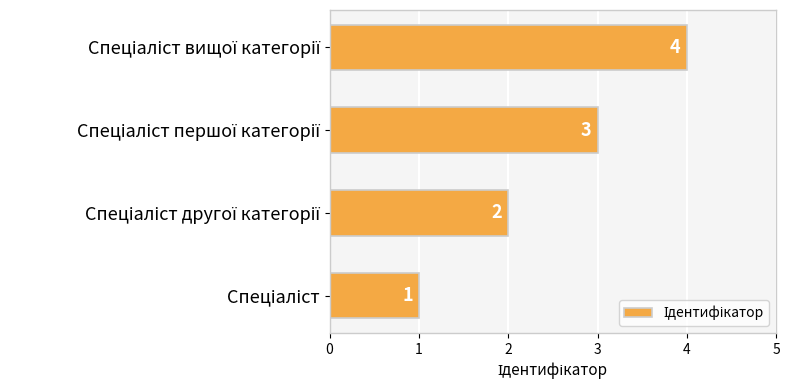

What is the difference between the maximum and minimum values?

3